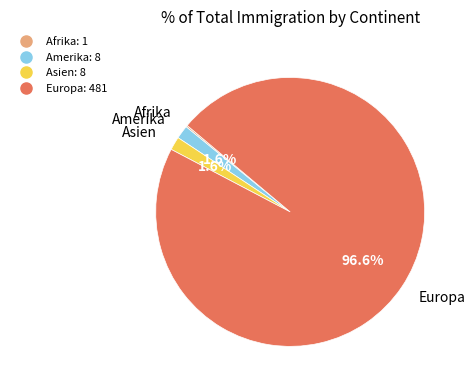

Is there any slice that represents more than half of the pie?

Yes